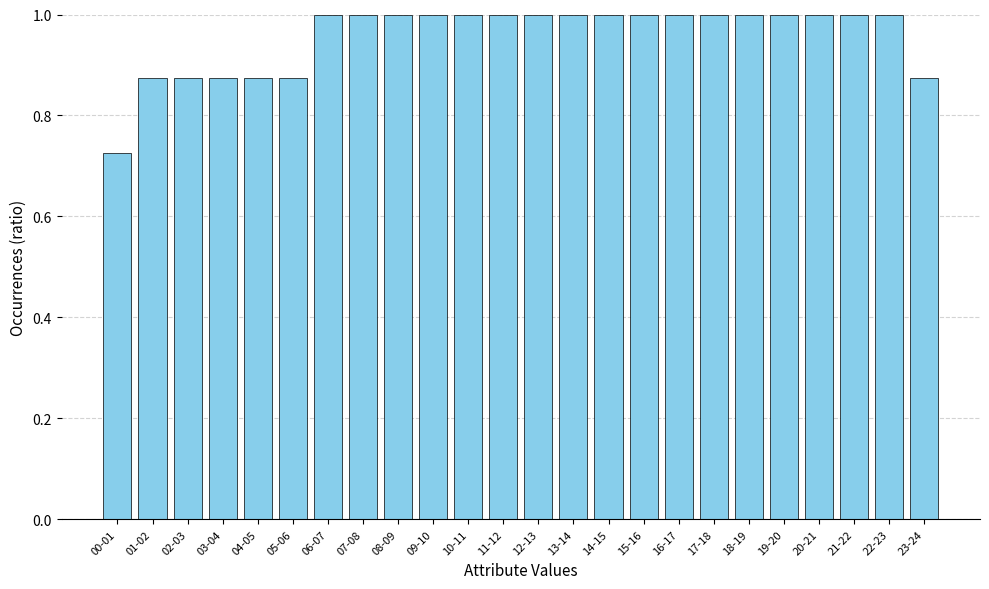

Where is the data nearest to the value 0?

00-01